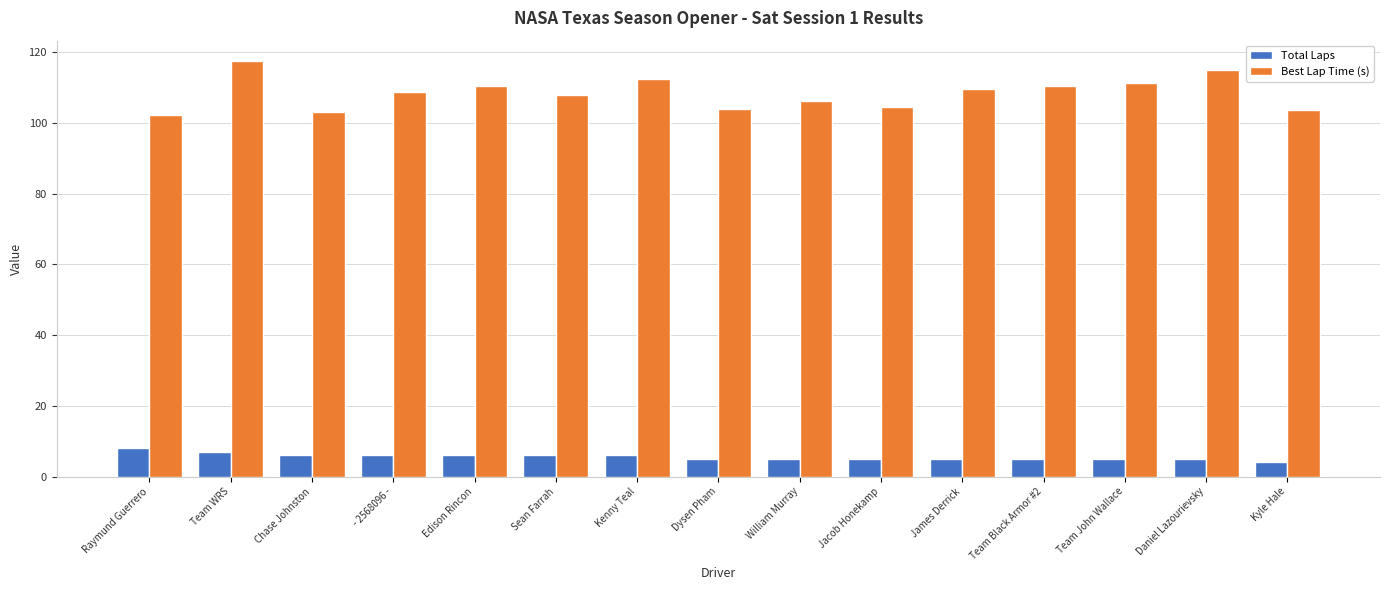

What is the difference between the maximum and minimum values in the Best Lap Time (s) series?

15.2